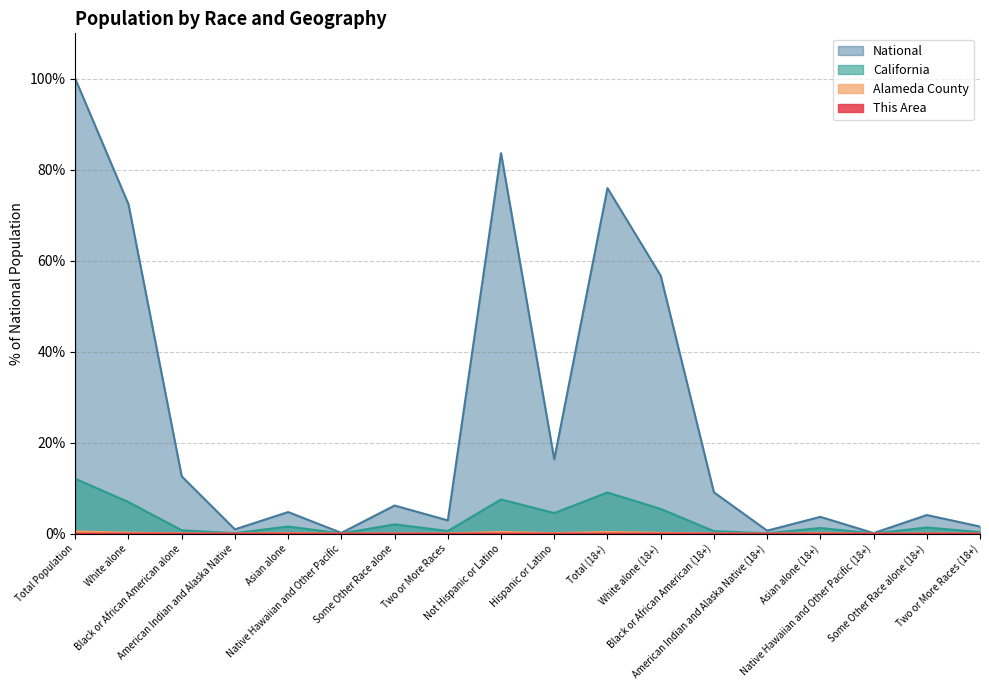

True or false: This Area and California cross at least once.

False